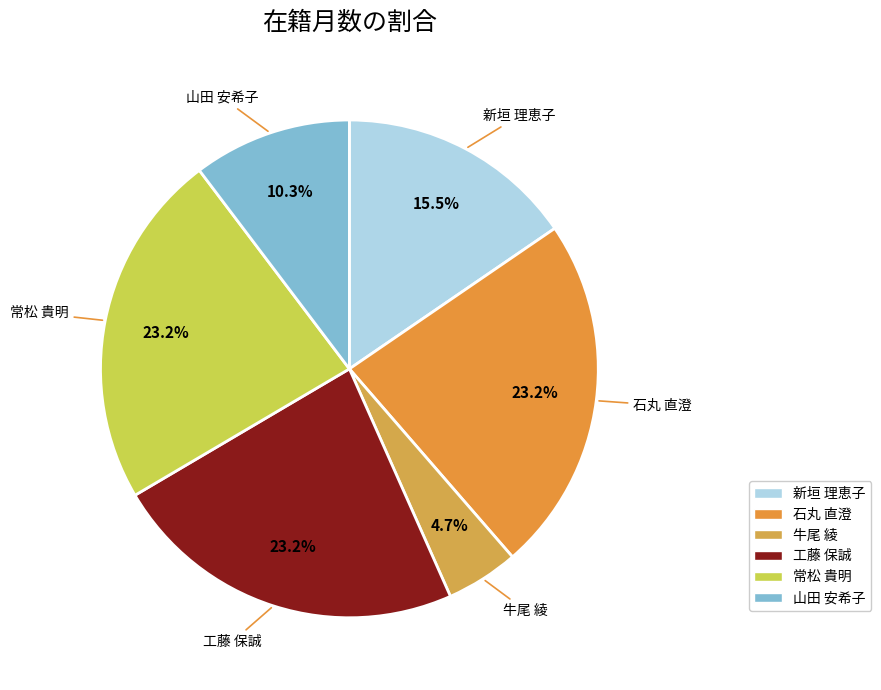

To the nearest percent, what is the difference between the 山田 安希子 and 工藤 保誠 slice percentages?

13%